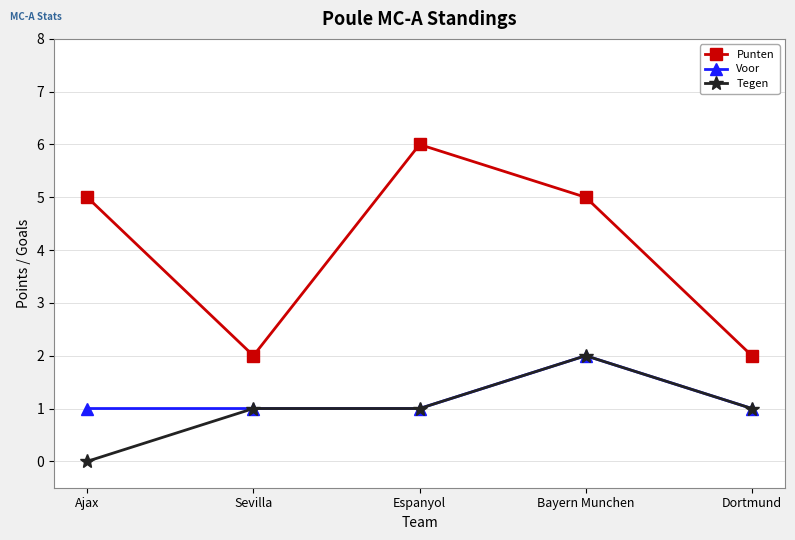

Count the Punten values in the range 2 to 5.

4